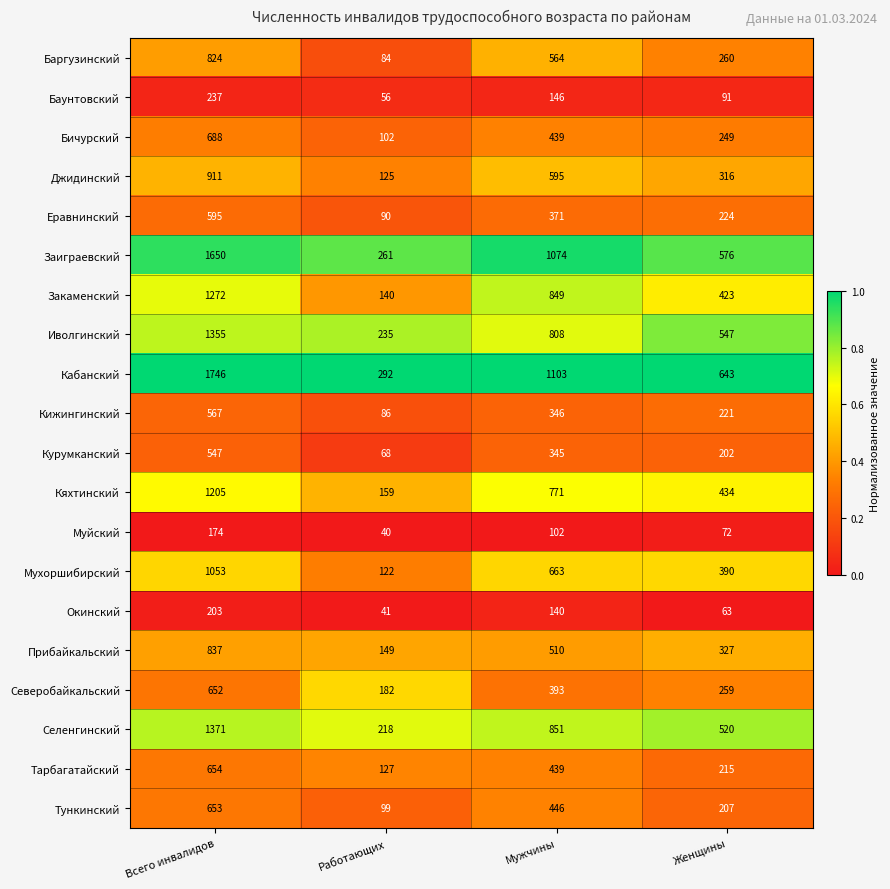

How many categories are shown in the chart?

4